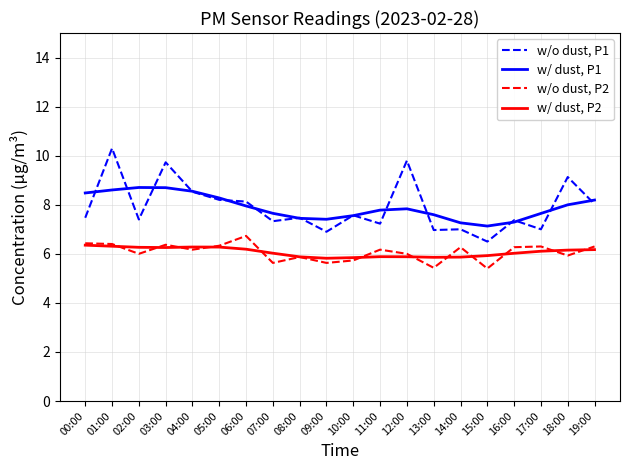

What position from the left is 19:00?

20